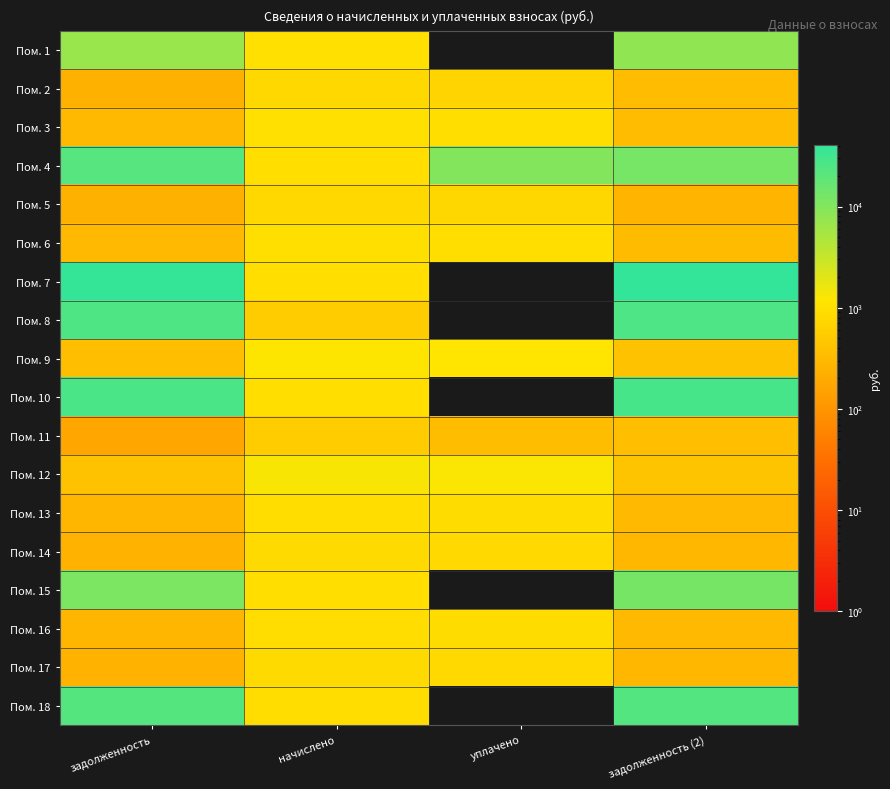

What is the difference between the highest and lowest values at уплачено?

10000.0